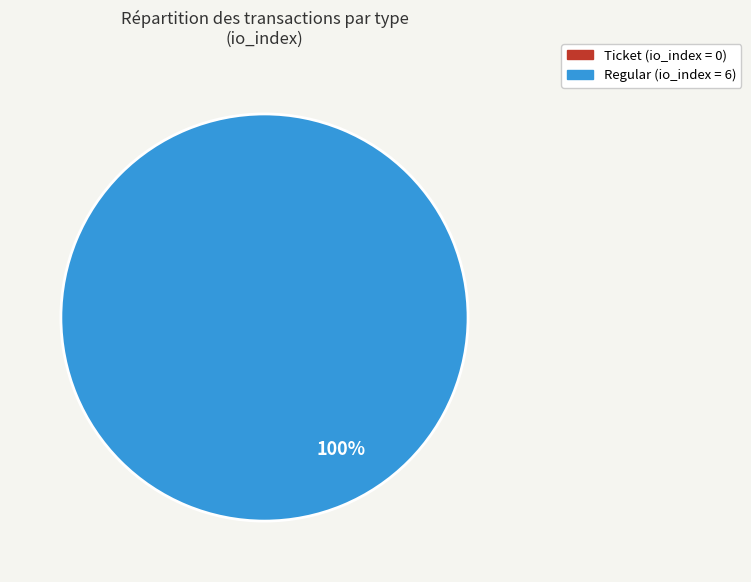

Which category has the smallest portion of the pie?

Ticket